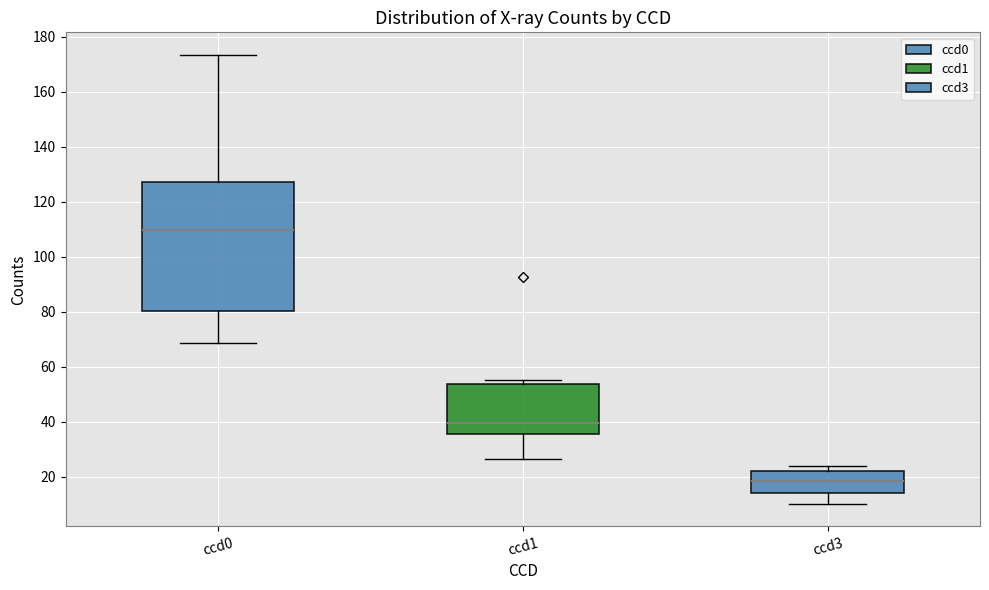

Reading left to right, read every box against the y-axis: the position of its median line, the range the box covers, and the ends of its whiskers. The values are not printed on the chart, so give them approximately, as read against the axis.

ccd0: median 110, box 80 to 128, whiskers 68 to 174
ccd1: median 40, box 36 to 54, whiskers 26 to 56
ccd3: median 18, box 14 to 22, whiskers 10 to 24